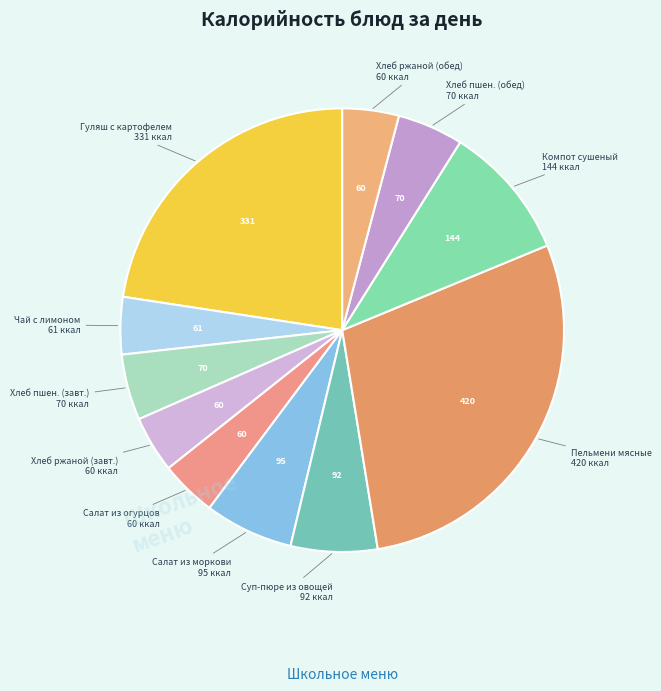

How many segments does this pie chart have?

11